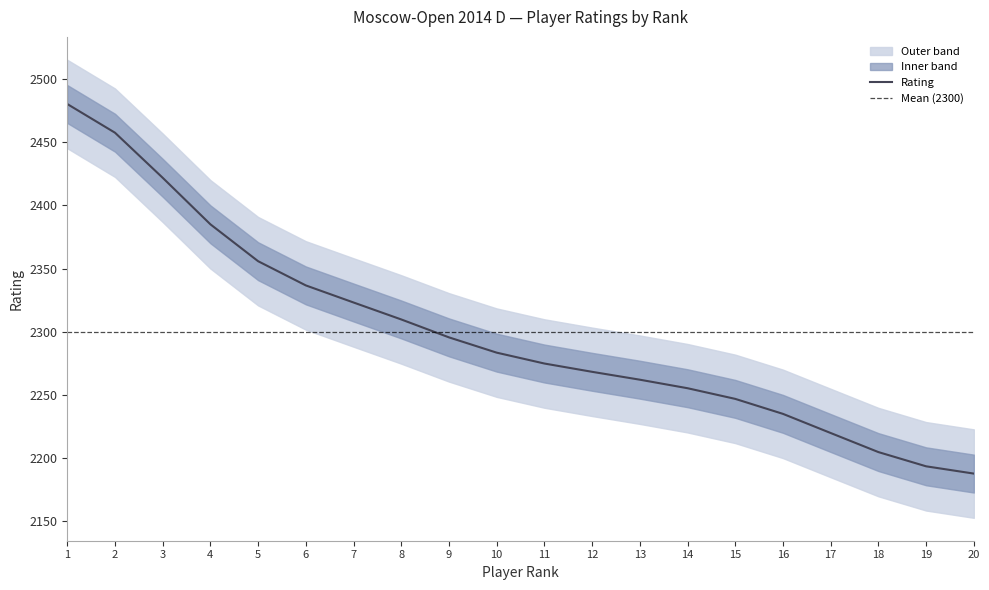

Between 8 and 16, which is larger?

8